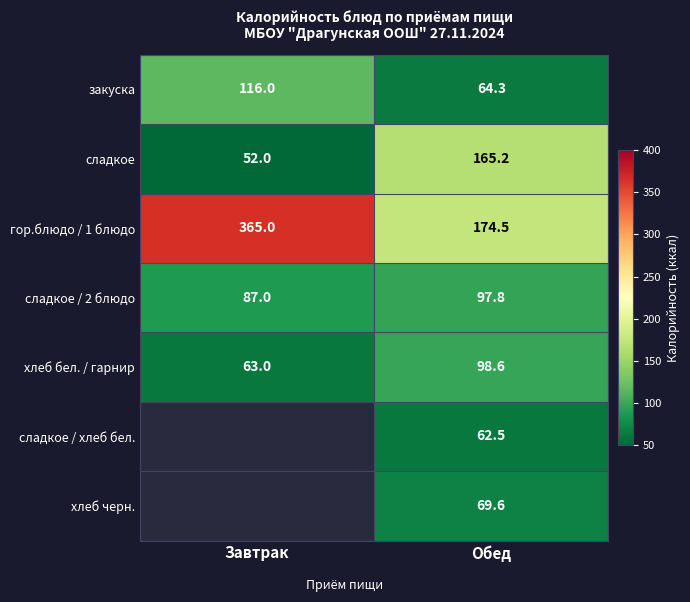

Which category has the highest value across all series?

Завтрак